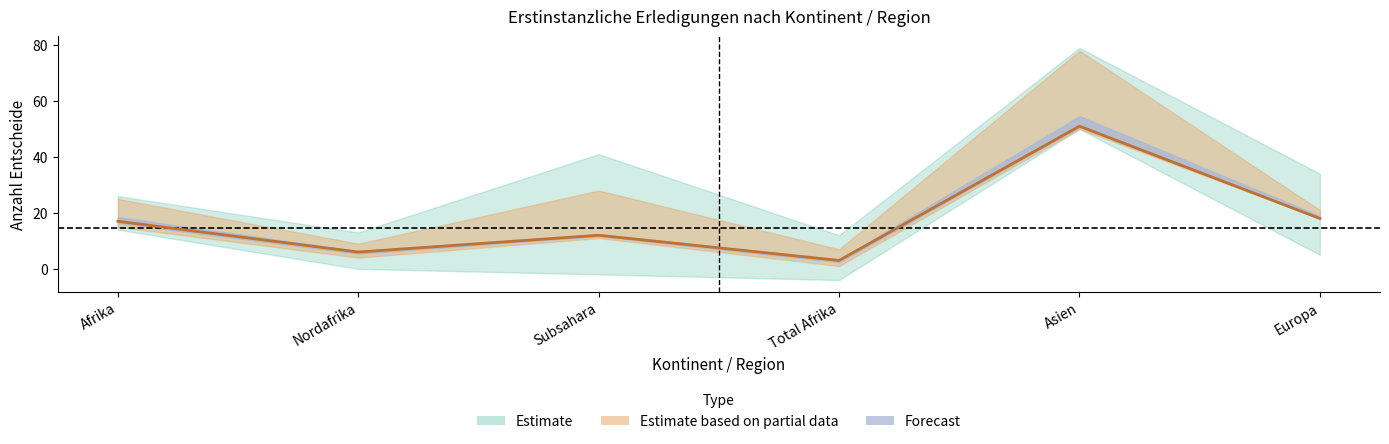

Does the chart have visible grid lines?

No